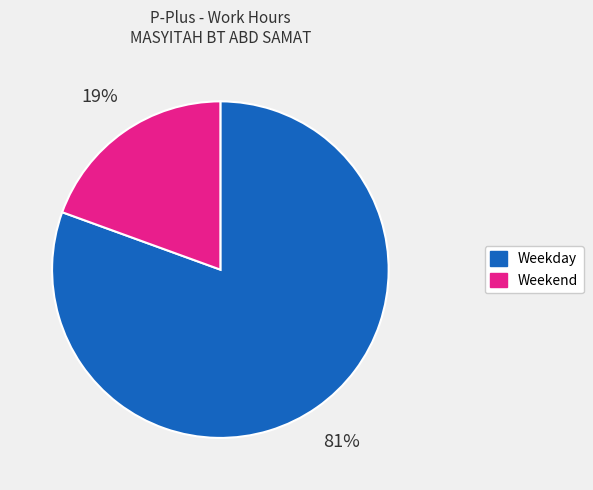

To the nearest percent, what is the average slice percentage?

50%